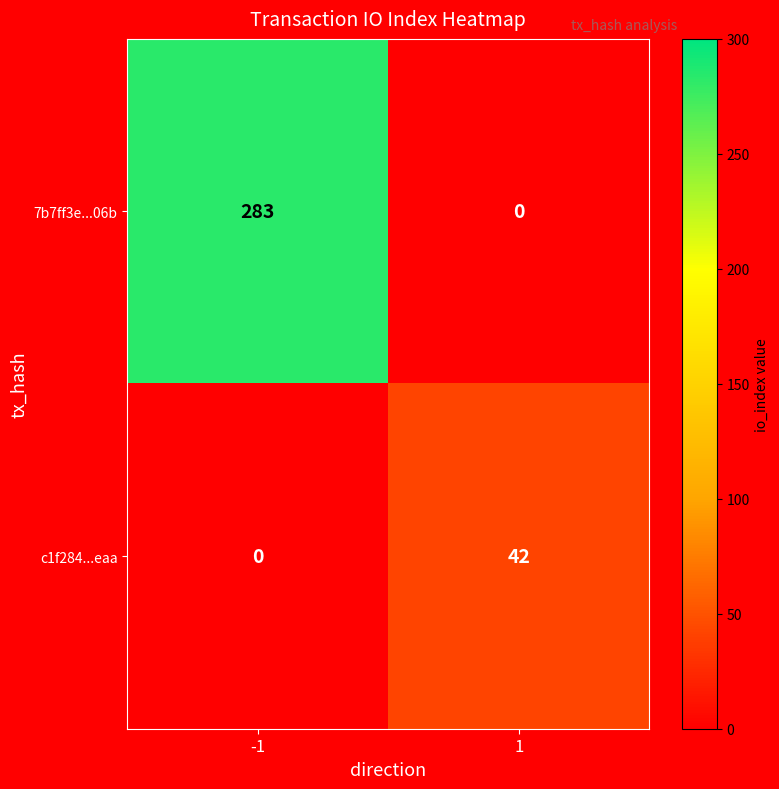

Between -1 and 1, which series saw the biggest shift?

7b7ff3e...06b